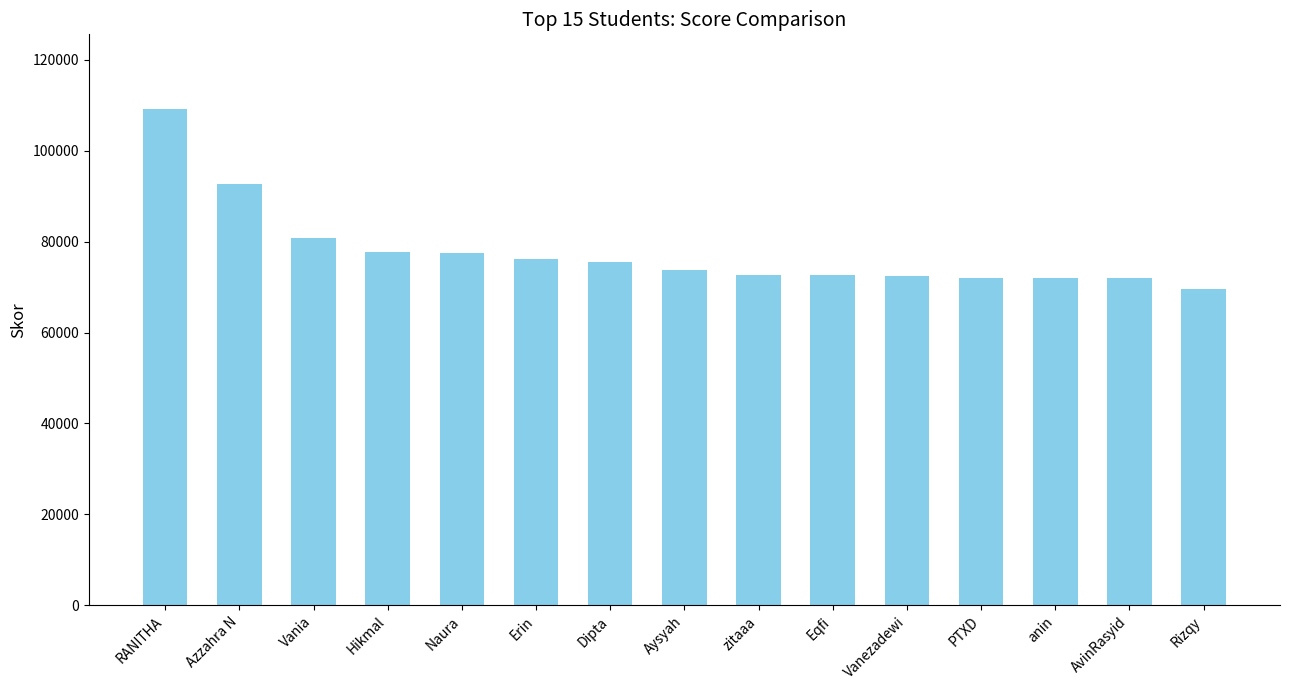

Are the bars horizontal?

No